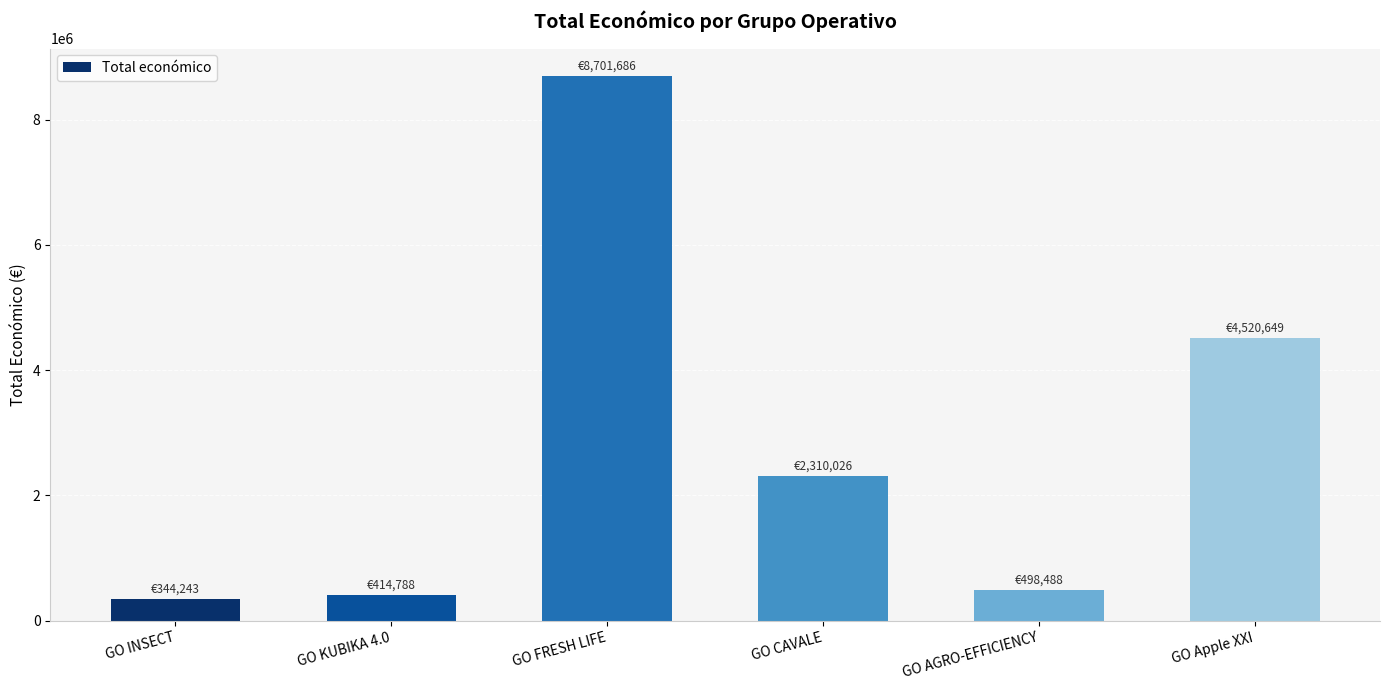

What is the difference between the maximum and minimum values?

8357443